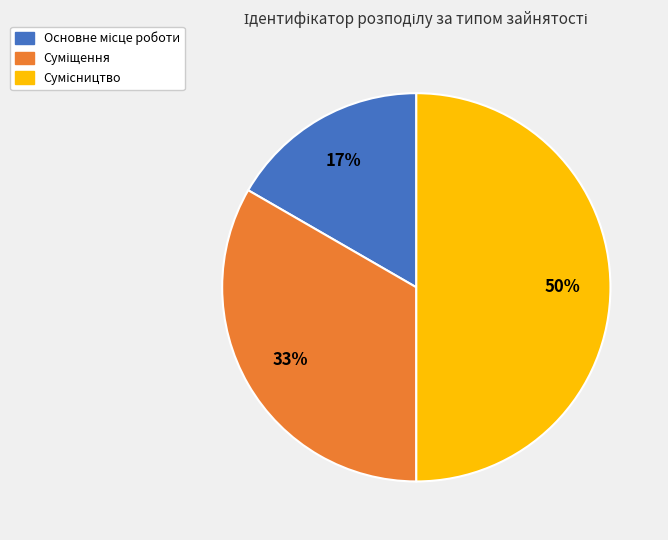

How many segments does this pie chart have?

3